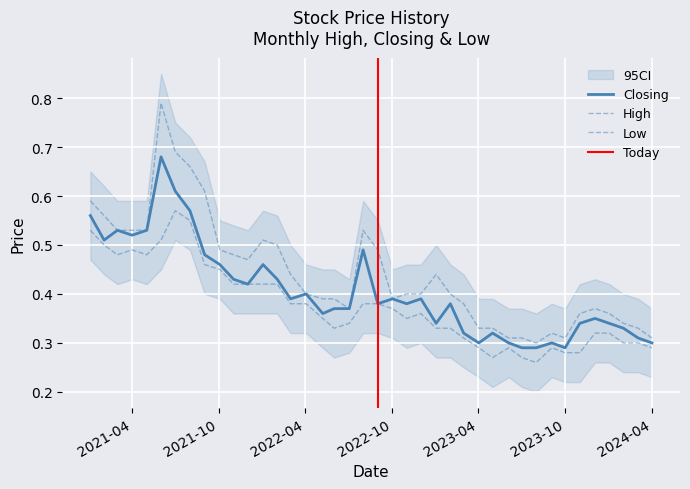

Is it true that Low equals 0.1 at 2022-06-01?

False